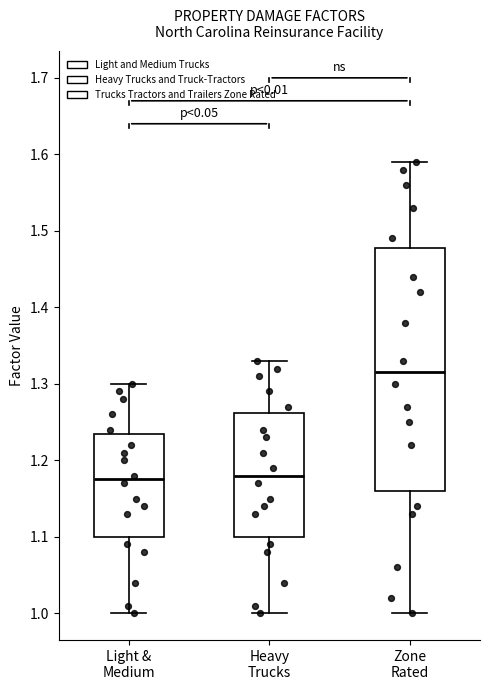

Reading left to right, read every box against the y-axis: the position of its median line, the range the box covers, and the ends of its whiskers. The values are not printed on the chart, so give them approximately, as read against the axis.

Light & Medium: median 1.18, box 1.10 to 1.24, whiskers 1.00 to 1.30
Heavy Trucks: median 1.18, box 1.10 to 1.26, whiskers 1.00 to 1.33
Zone Rated: median 1.32, box 1.16 to 1.48, whiskers 1.00 to 1.59